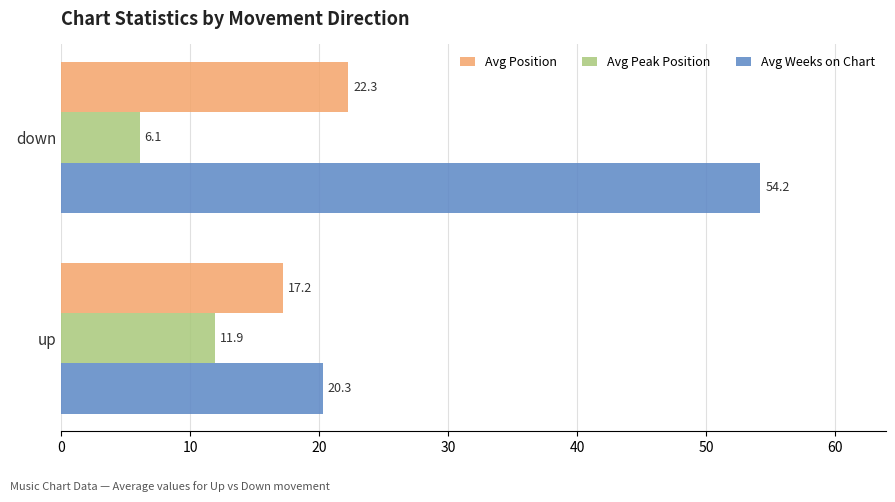

What is the lowest value of the Avg Peak Position series?

6.1